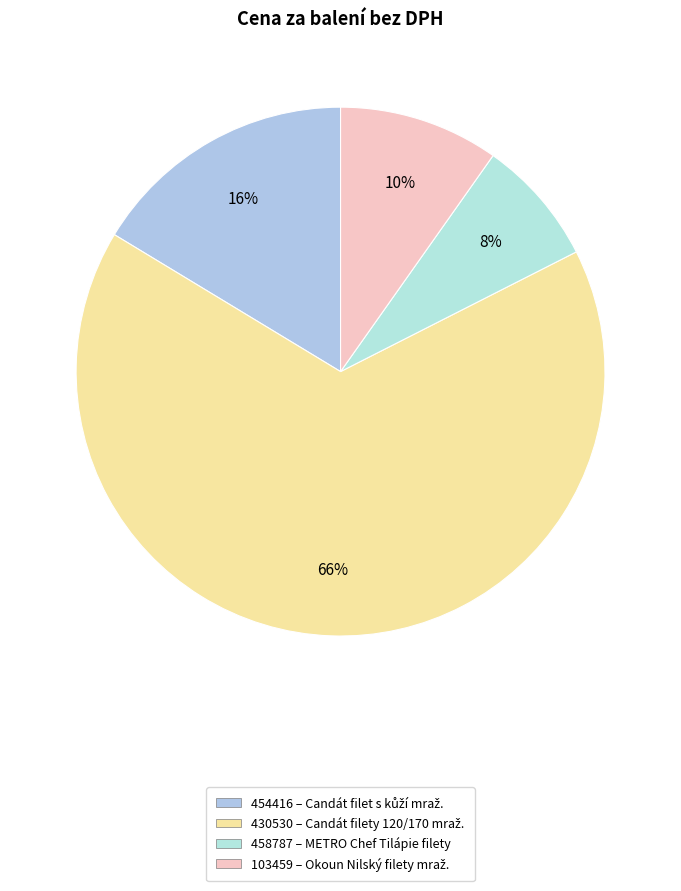

Combined, do 454416 and 430530 account for over 50%?

Yes